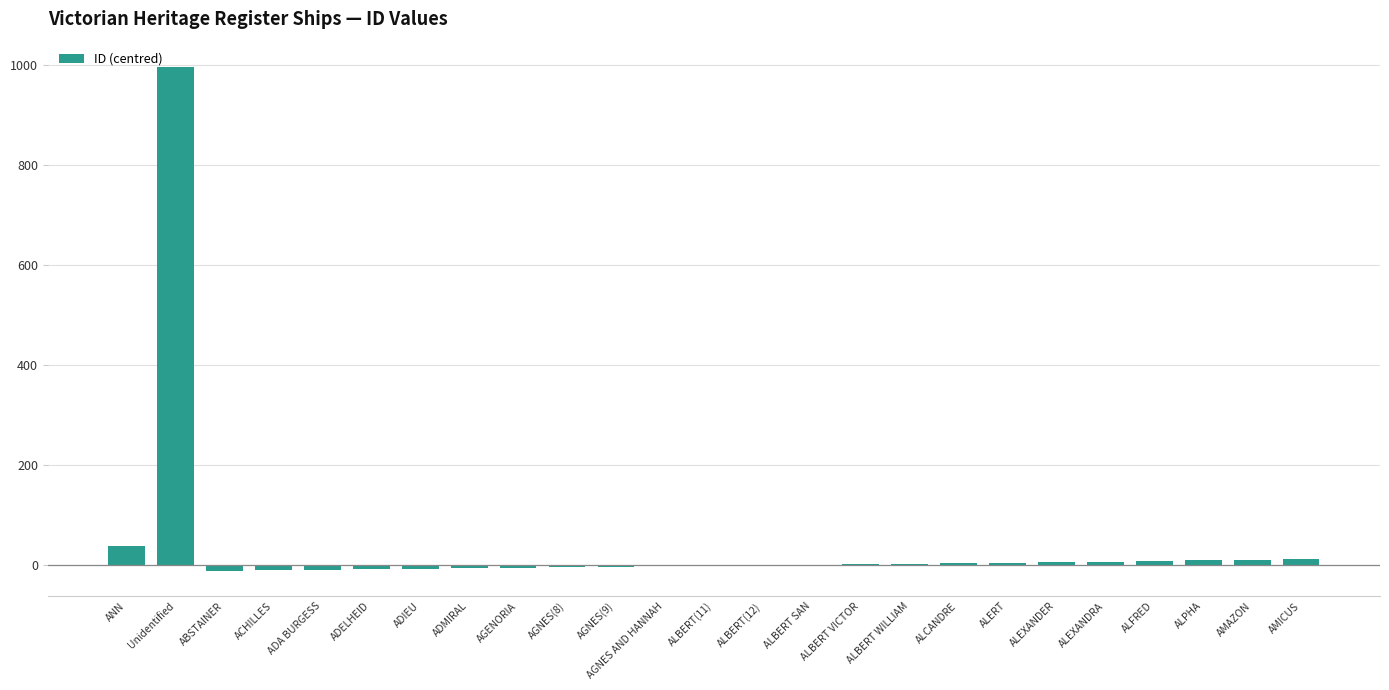

Count the number of data series in this chart.

1